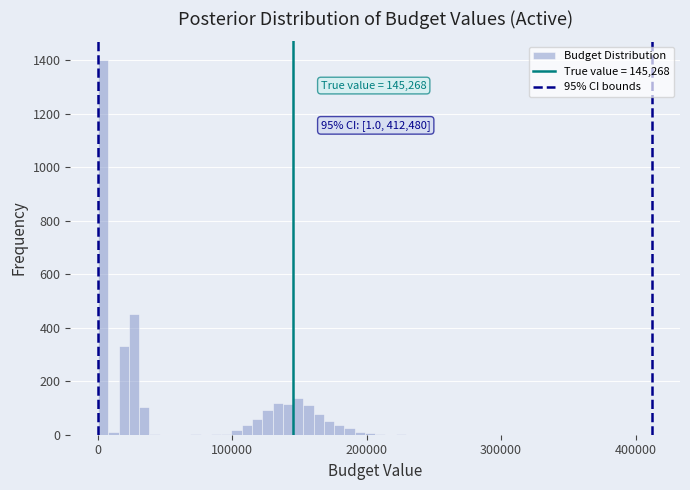

Read against the x-axis, roughly where is the centre of the tallest bar?

0